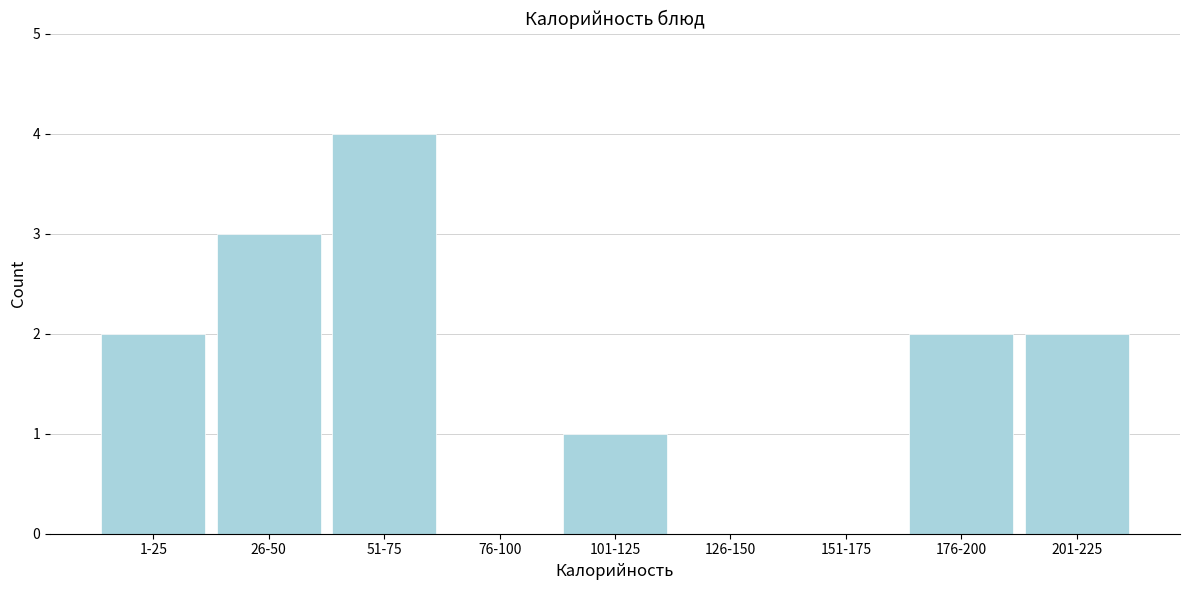

Reading left to right, list all the values displayed in this chart.

1-25=2	26-50=3	51-75=4	76-100=0	101-125=1	126-150=0	151-175=0	176-200=2	201-225=2